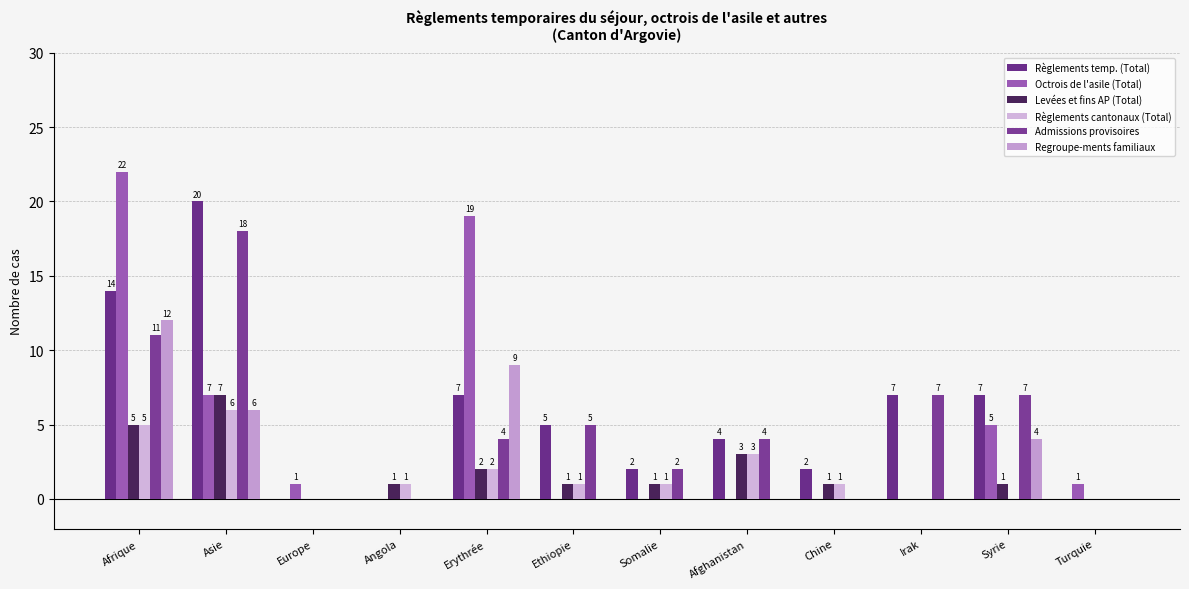

Is it true that Levées et fins AP (Total) equals 4 at Europe?

False